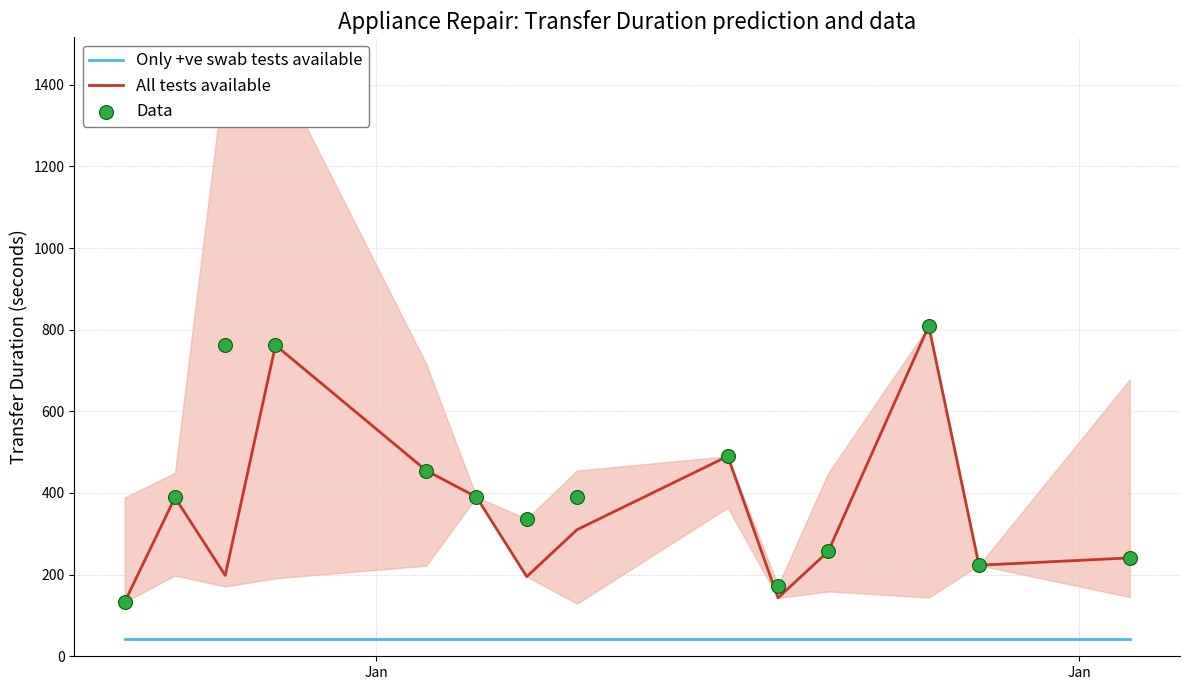

Which series reaches the minimum Y coordinate?

Only +ve swab tests available